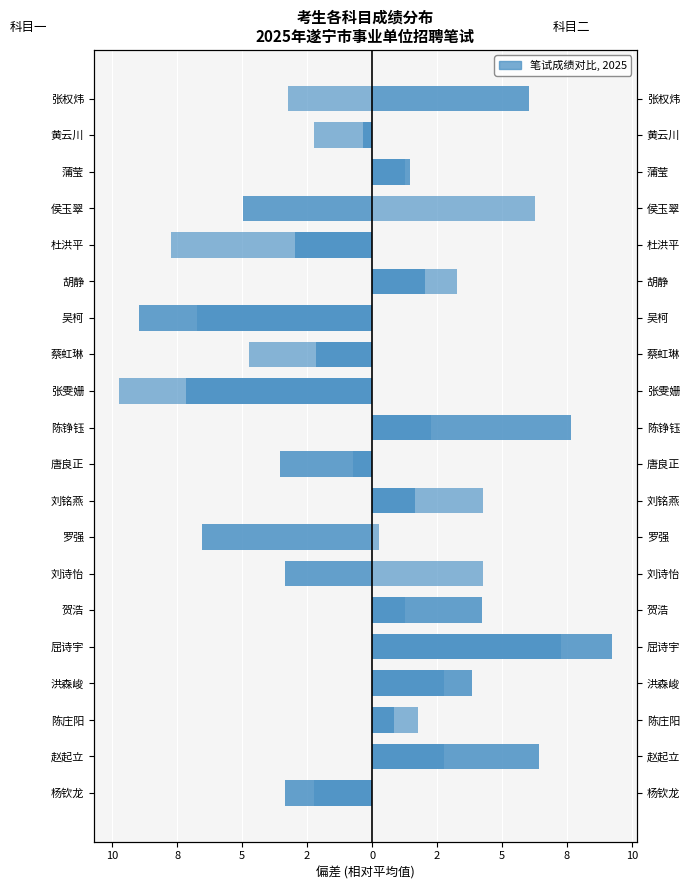

How many data points in 科目（二）《综合能力测试》 are less than 1?

9